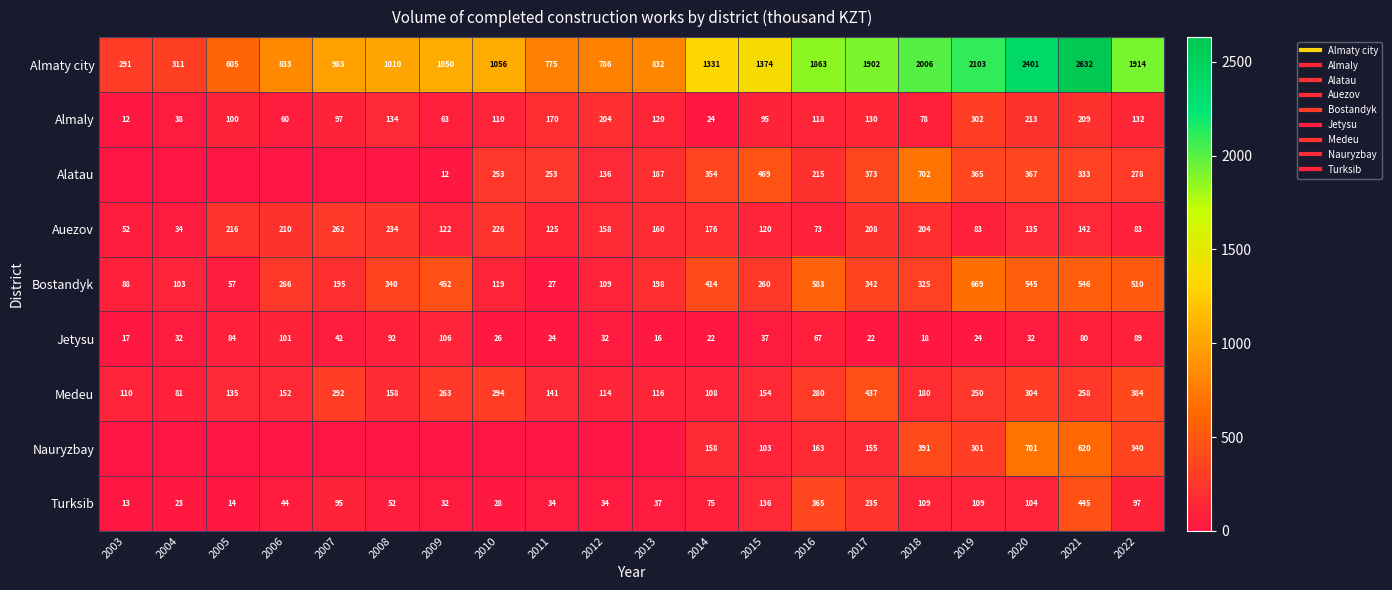

Which series has the largest total across all categories?

Almaty city